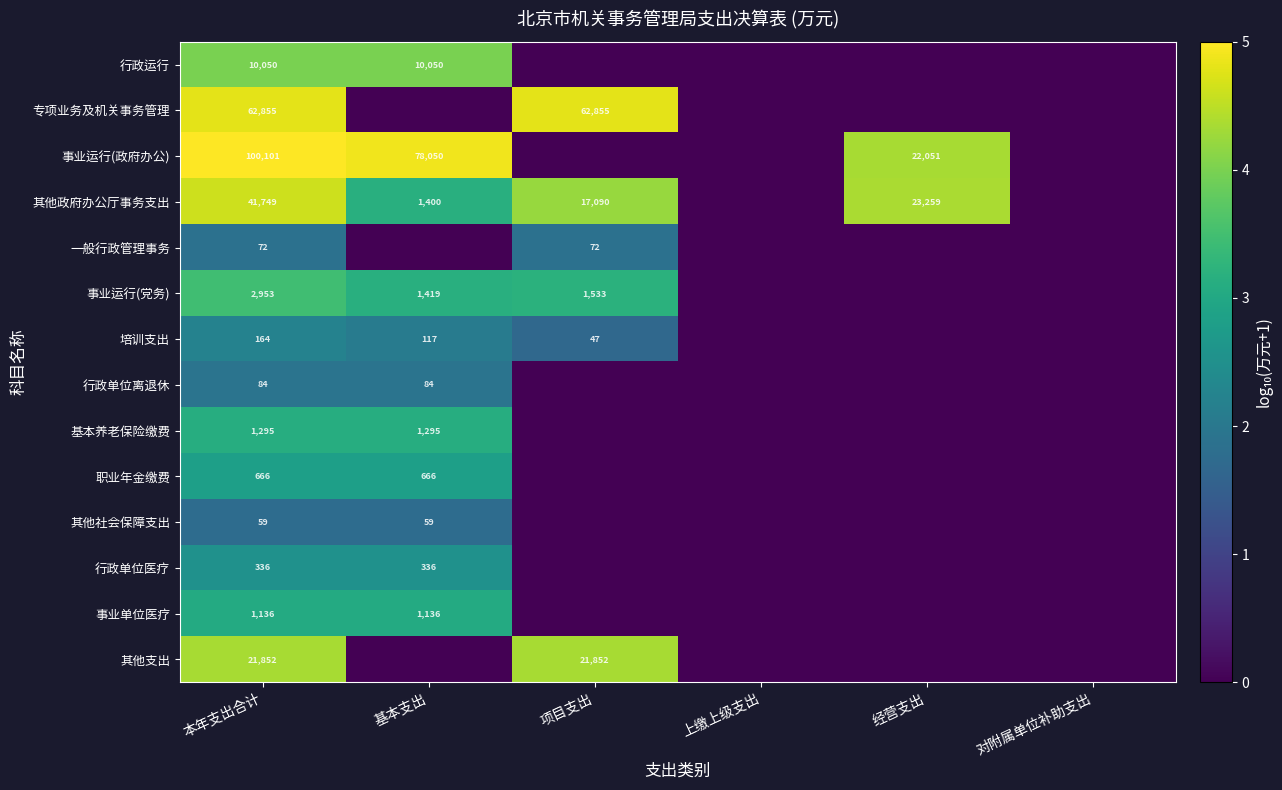

How many series are shown in this chart?

14